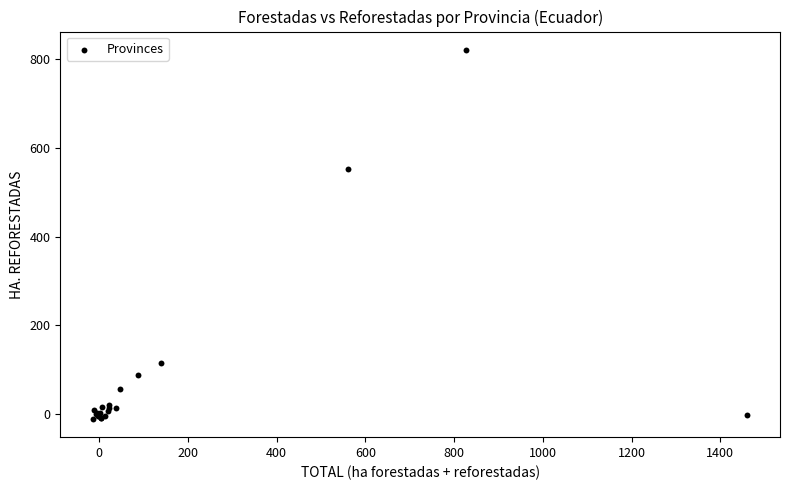

What Y value in the scatter plot is closest to 405?

552.6